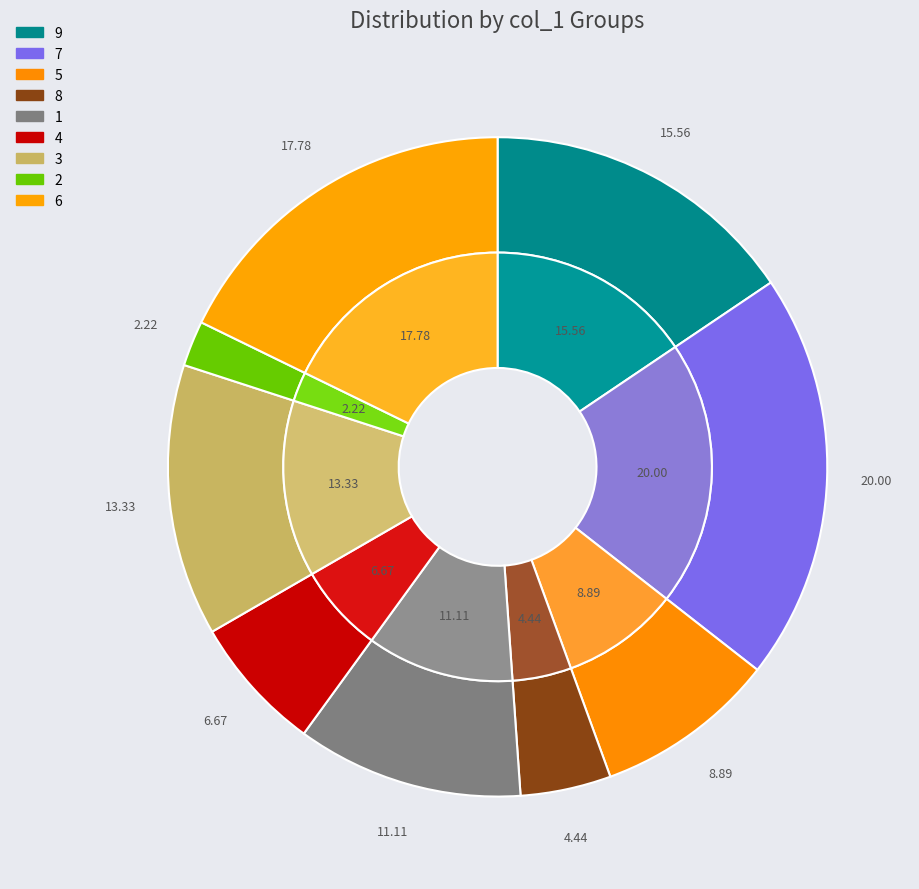

To the nearest percent, what is the combined percentage of 7 and 1?

31%